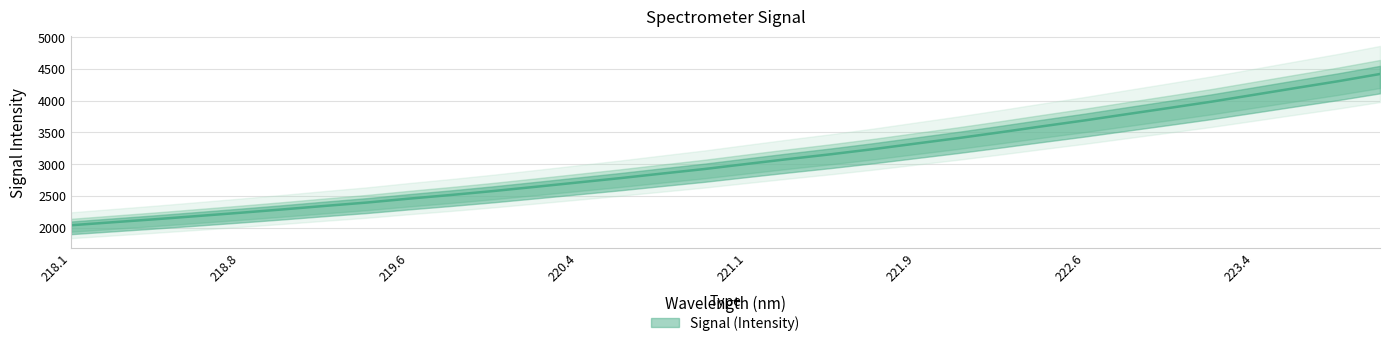

What is the greatest value displayed?

4419.6